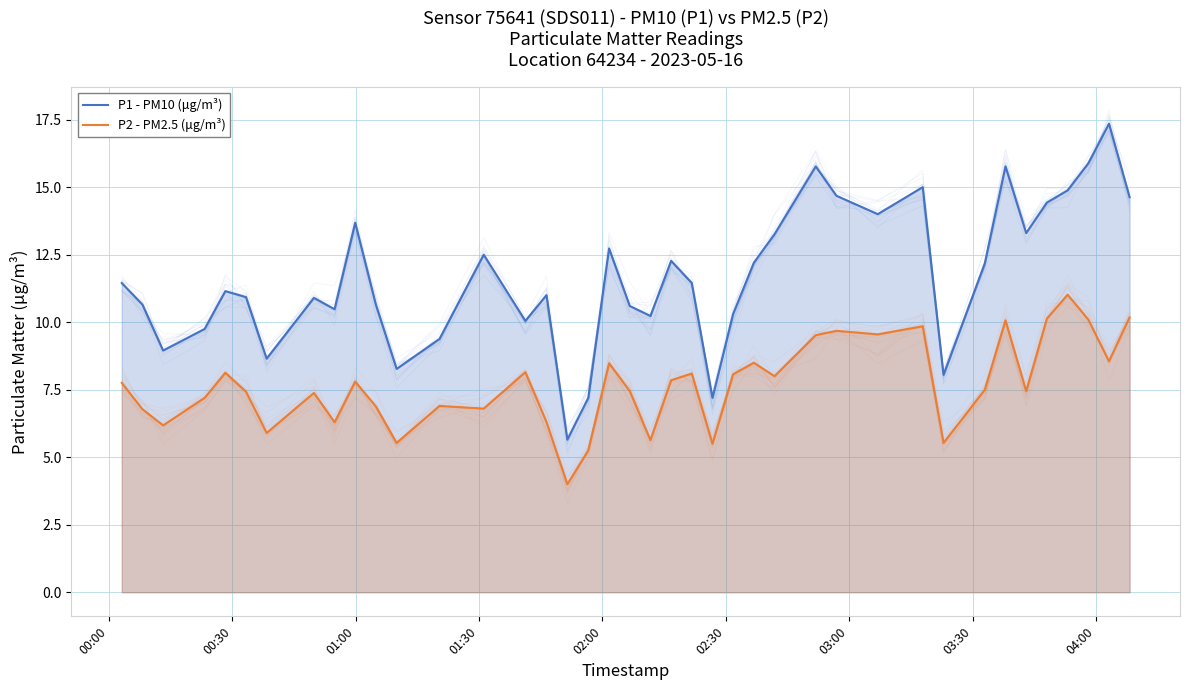

How many data points does each series have?

40